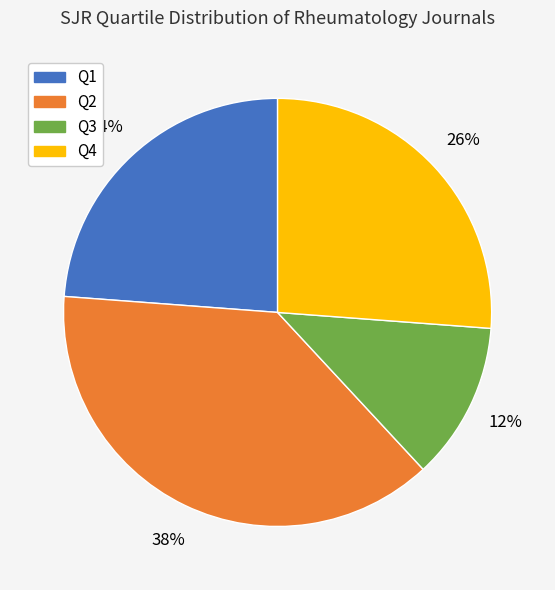

Does Q2 account for over 50% of the chart?

No